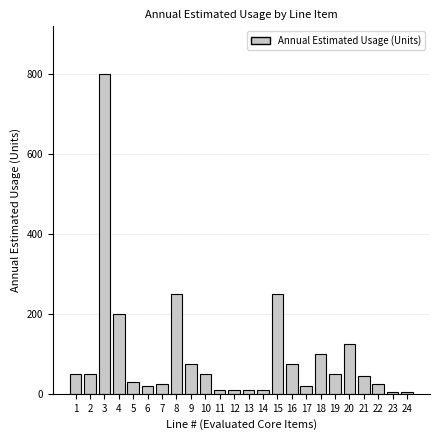

Reading right to left, what are all the values shown in this chart?

5	5	25	45	125	50	100	20	75	250	10	10	10	10	50	75	250	25	20	30	200	800	50	50